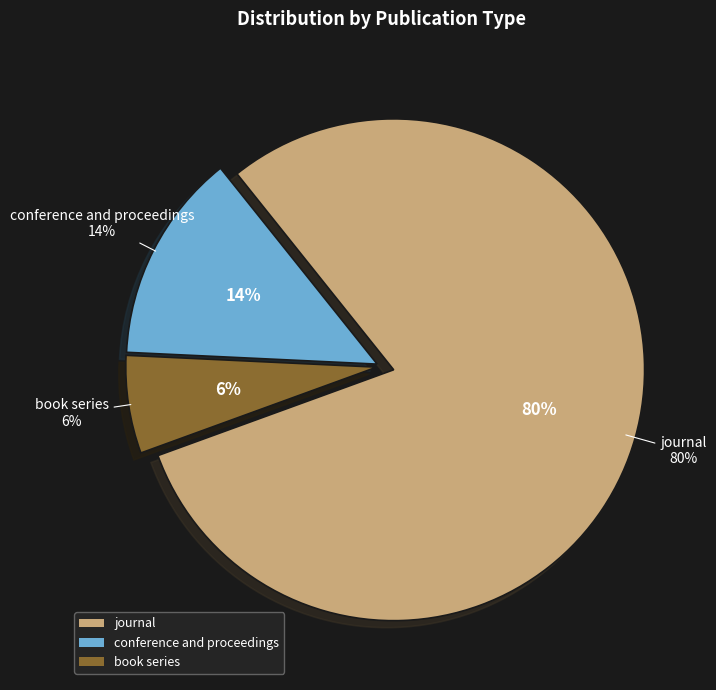

What is the smallest slice in the pie chart?

book series